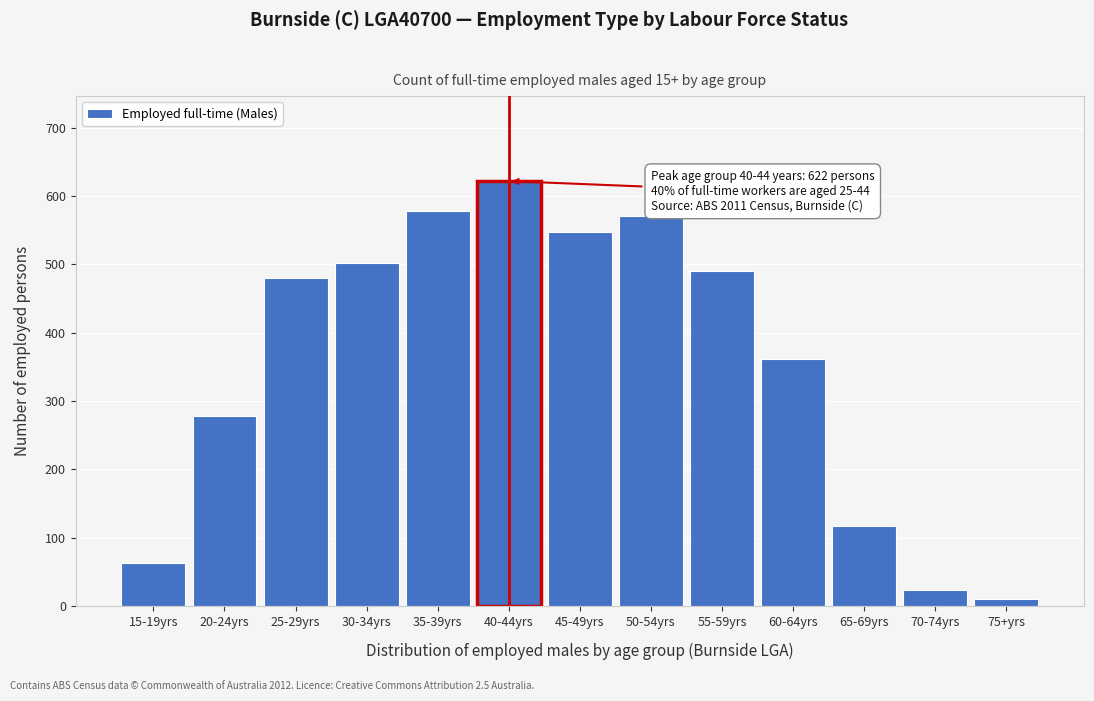

Reading left to right, list all the values displayed in this chart.

15-19yrs=63	20-24yrs=278	25-29yrs=480	30-34yrs=502	35-39yrs=578	40-44yrs=622	45-49yrs=547	50-54yrs=571	55-59yrs=491	60-64yrs=361	65-69yrs=118	70-74yrs=24	75+yrs=10